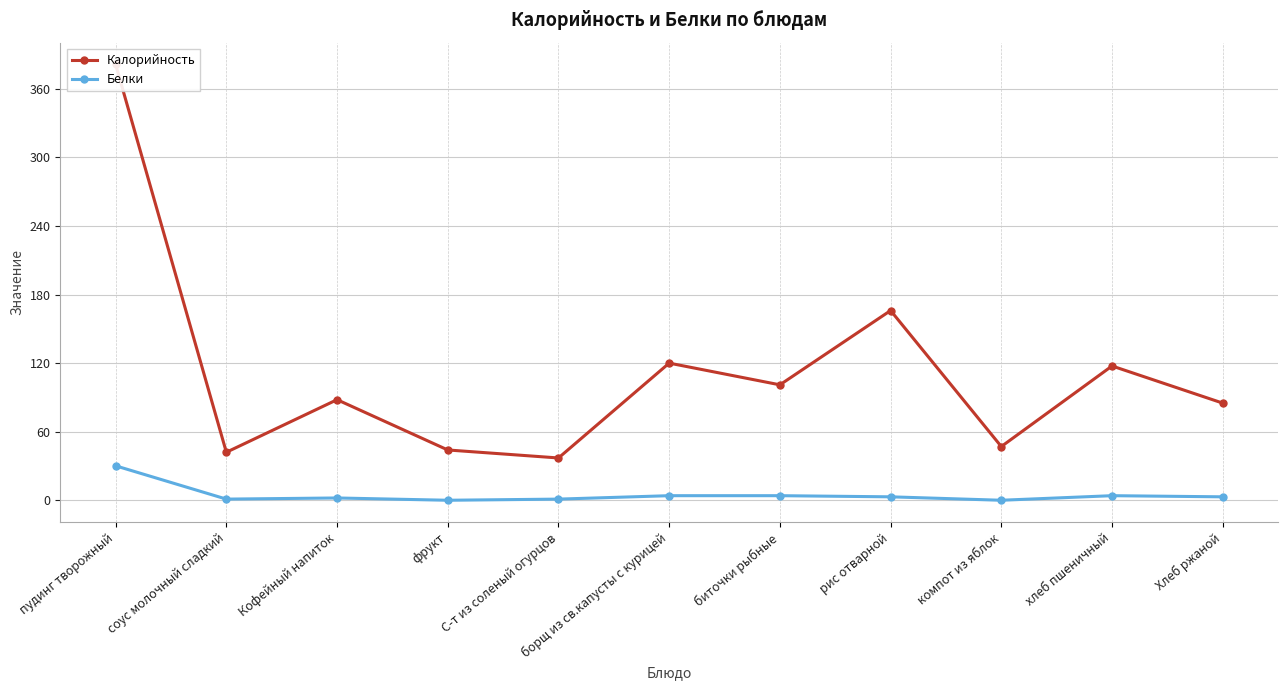

Reading right to left, what are all the values shown in this chart?

Калорийность: 85.0	117.5	47.0	166.0	101.0	120.0	37.0	44.0	88.0	42.0	381.3
Белки: 3.0	4.0	0.0	3.0	4.0	4.0	1.0	0.0	2.0	1.0	30.1